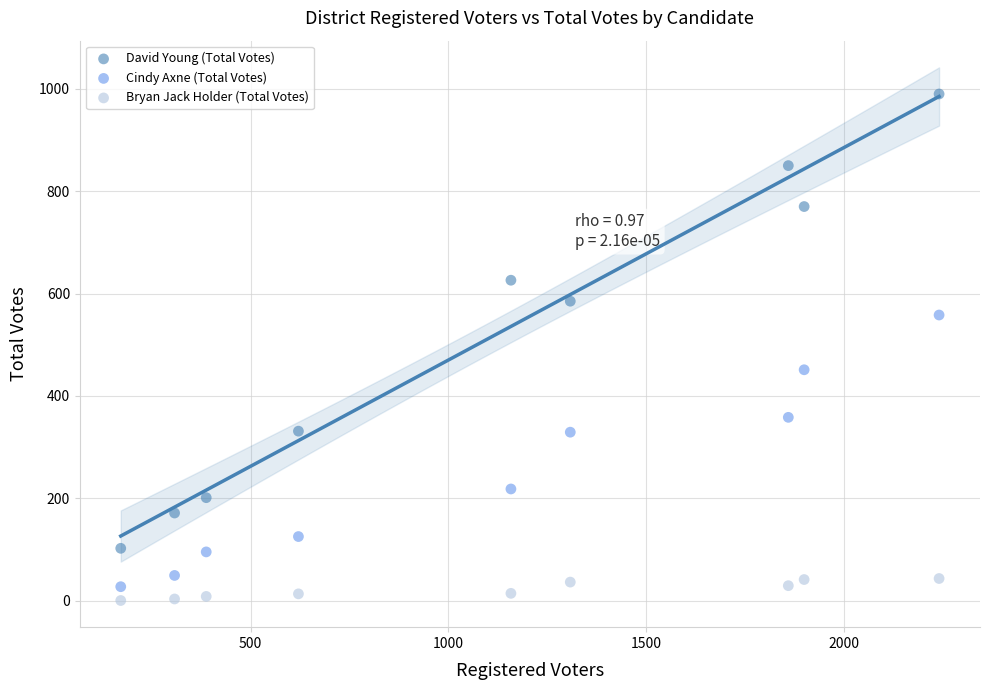

Which series has the largest Y range (max minus min)?

David Young (Total Votes)